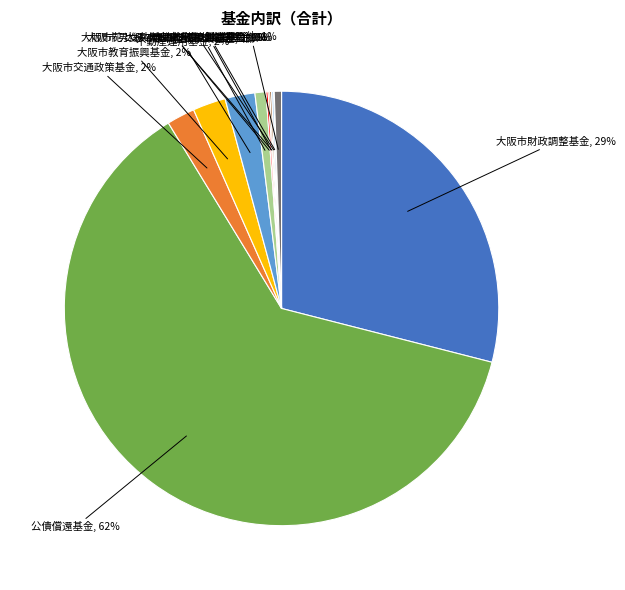

To the nearest percent, what is the average slice percentage?

8%